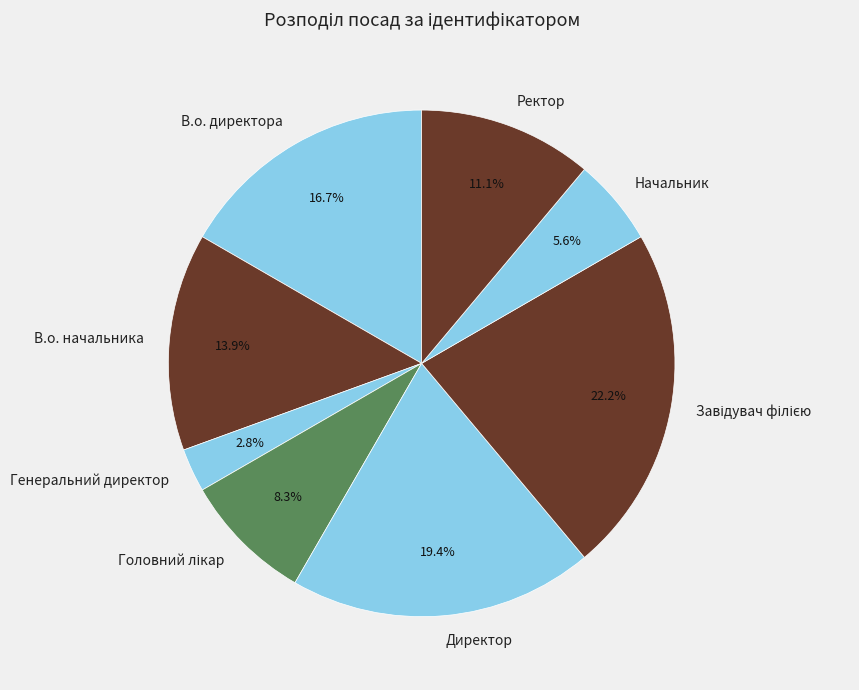

To the nearest percent, what is the difference between the Начальник and Директор slice percentages?

14%